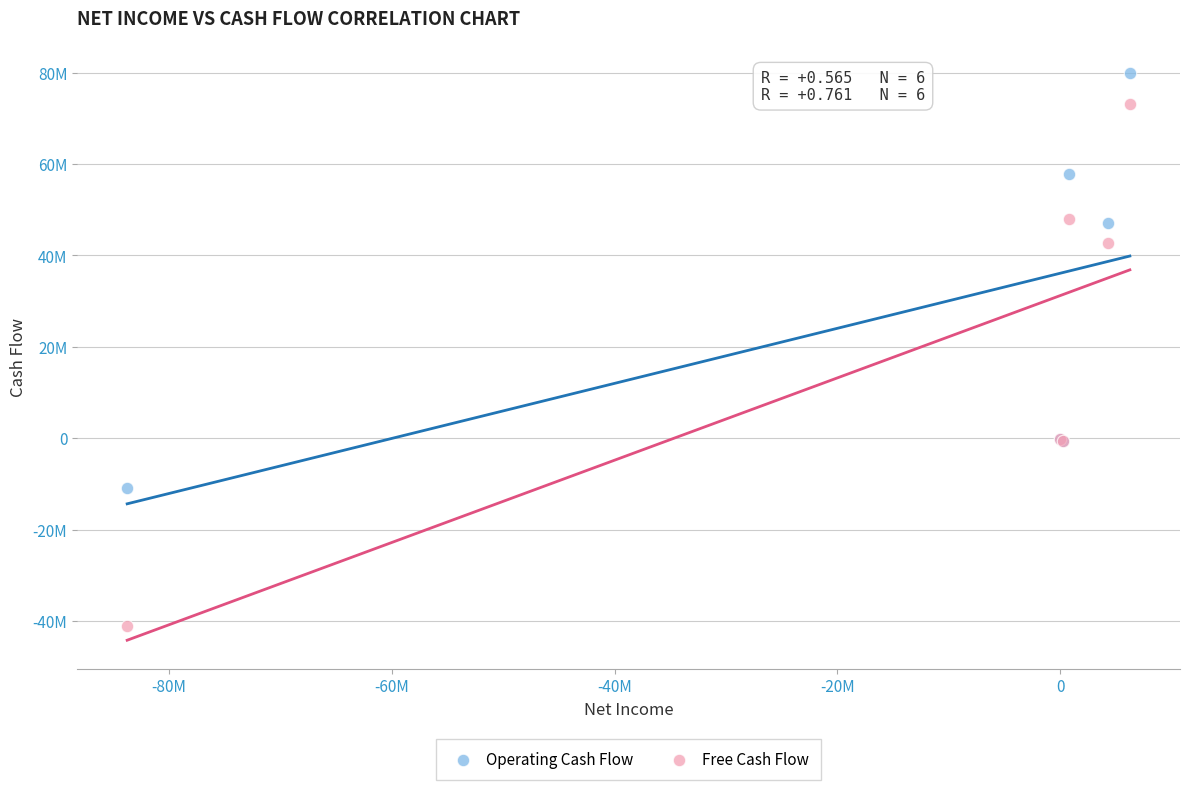

Which series reaches the maximum Y coordinate?

Operating Cash Flow